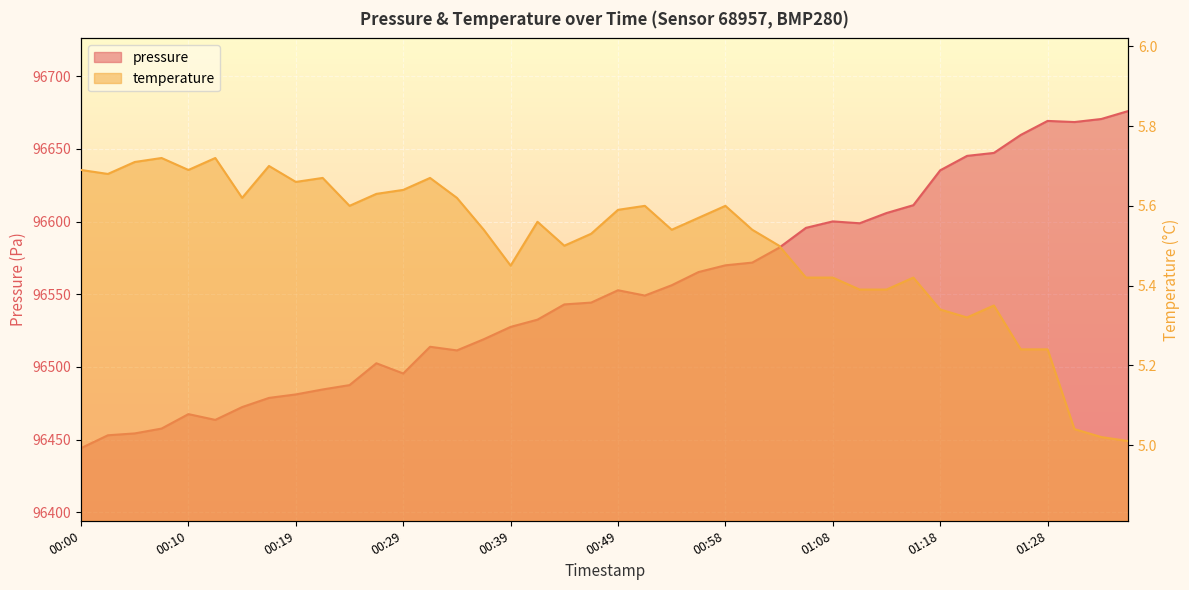

Where is the first local minimum for pressure?

00:12